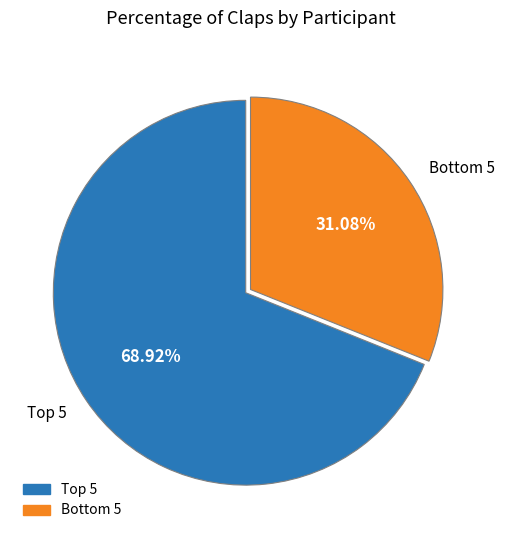

What is the largest slice in the pie chart?

Top 5